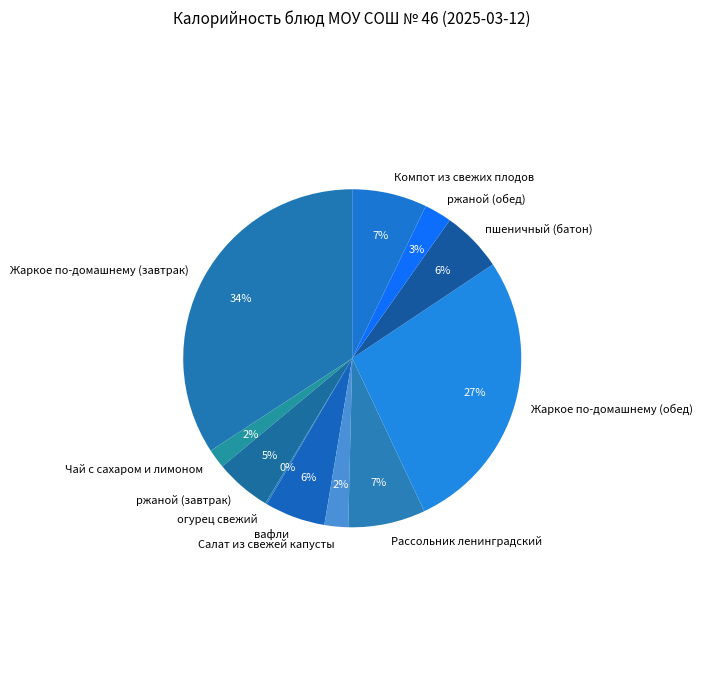

Which category has the biggest portion of the pie?

Жаркое по-домашнему (завтрак)